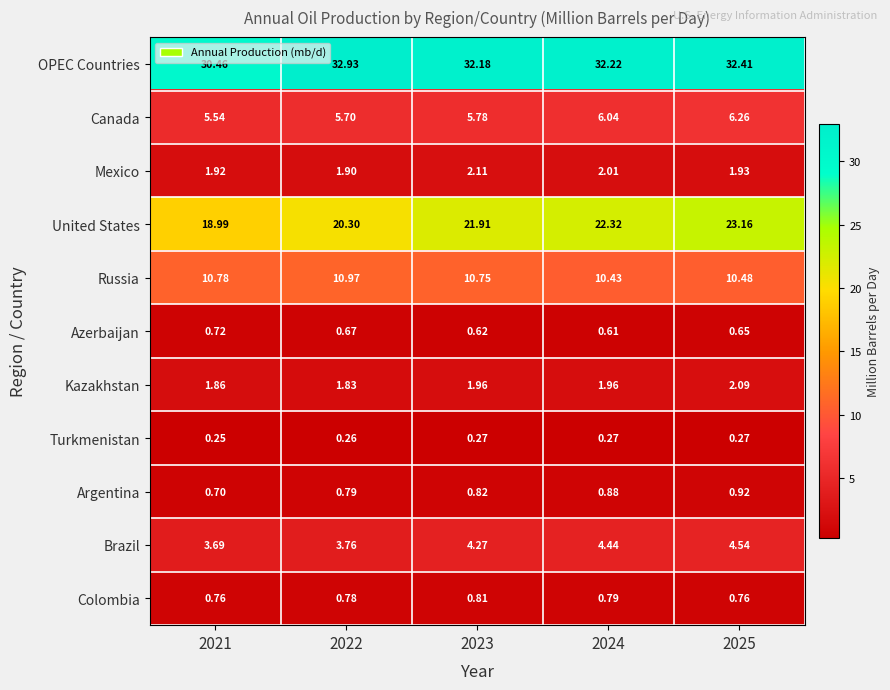

Rank the series by their maximum value, from lowest to highest.

Turkmenistan, Azerbaijan, Colombia, Argentina, Kazakhstan, Mexico, Brazil, Canada, Russia, United States, OPEC Countries